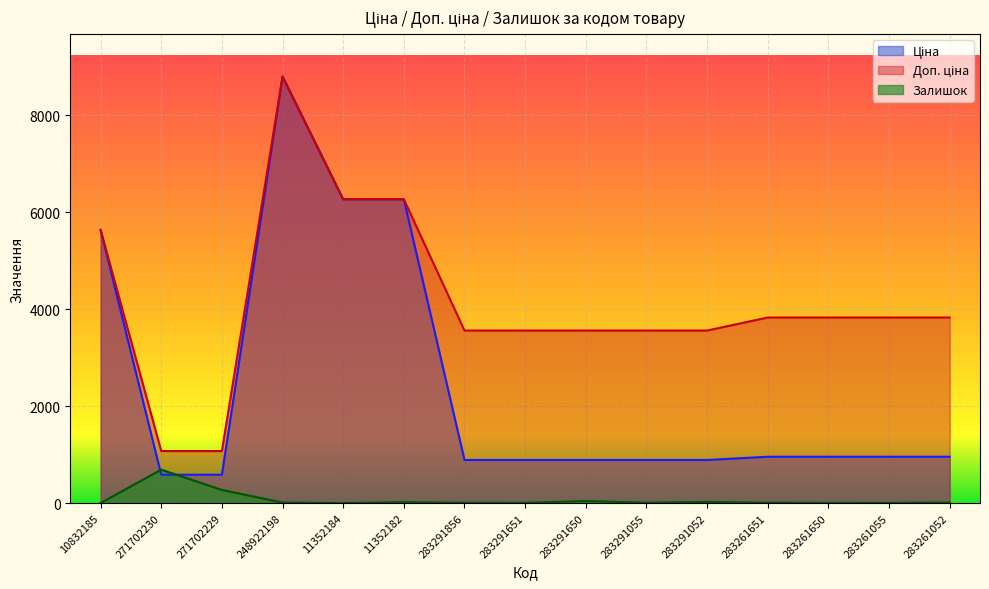

Which series changed the most between 271702229 and 283291856?

Доп. ціна